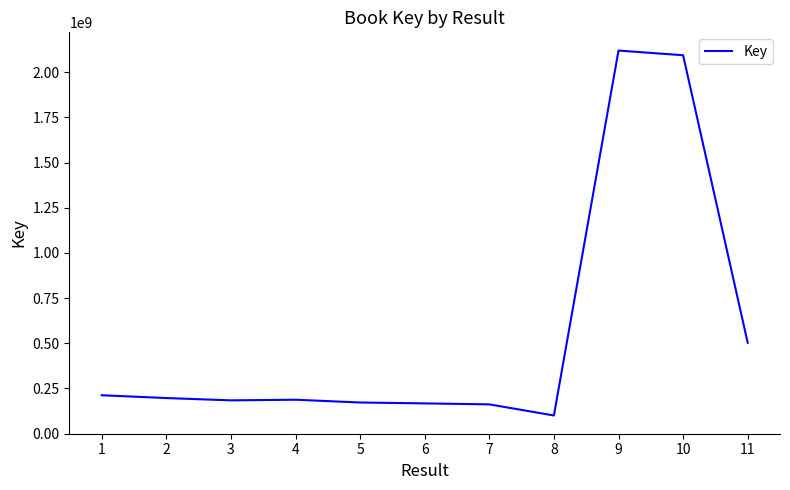

What is the ratio of the value at 2 to the value at 8?

2.0